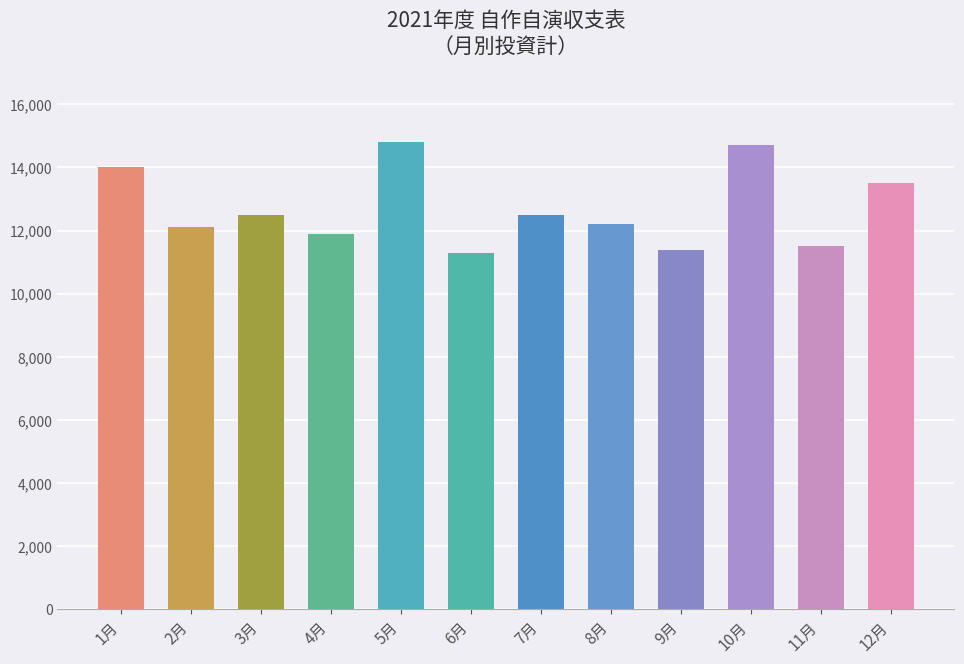

How many bars are there in total?

12